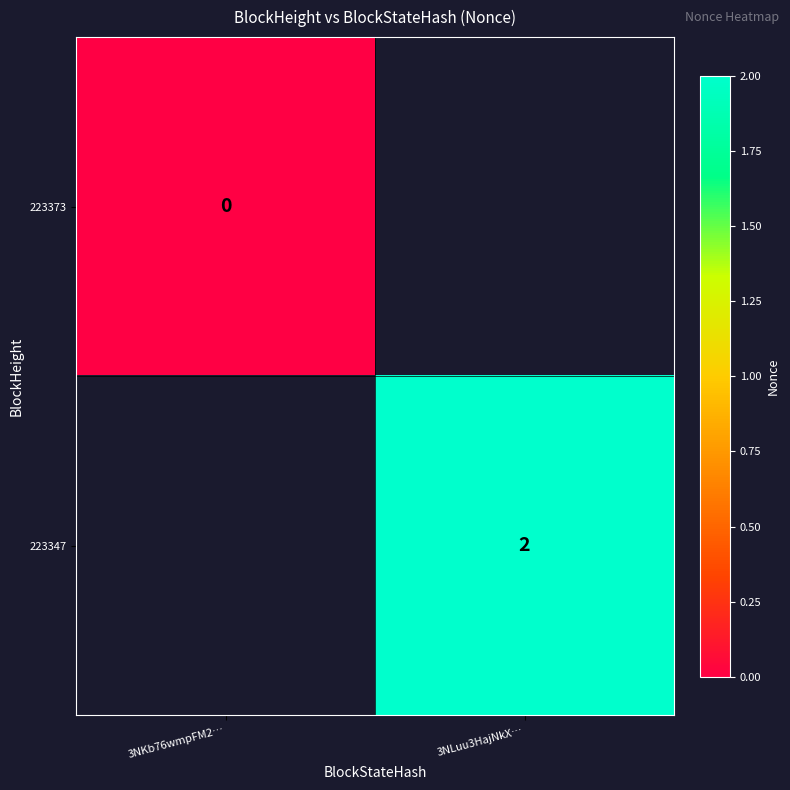

True or false: 223347 has a value of 3 at 3NLuu3HajNkX….

False